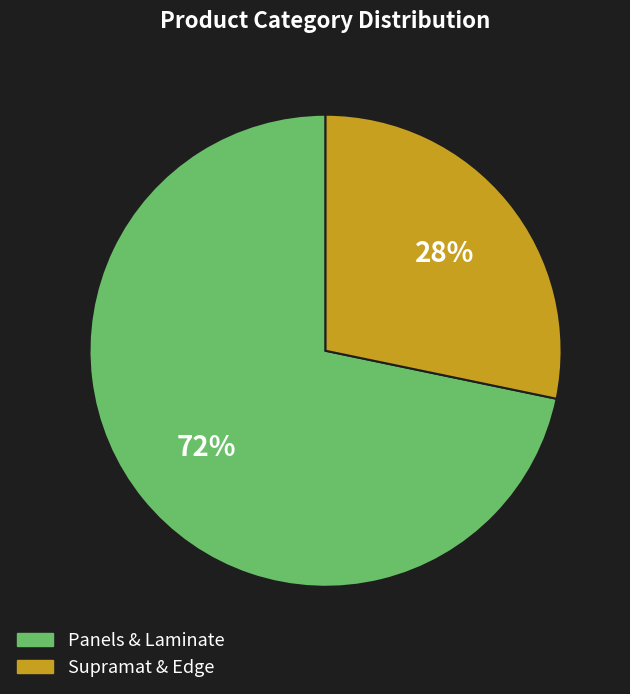

To the nearest percent, what is the combined percentage of Supramat & Edge and Panels & Laminate?

100%